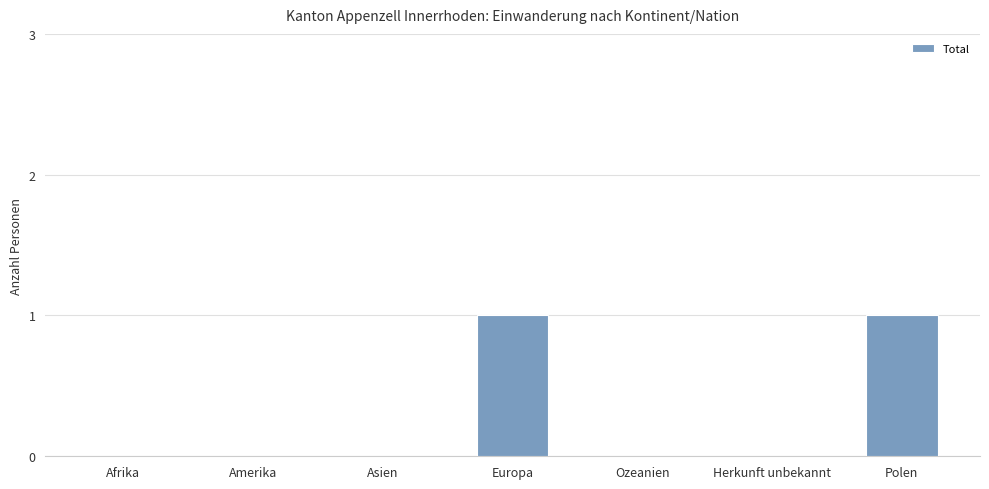

The value at Europa is 2. True or false?

False